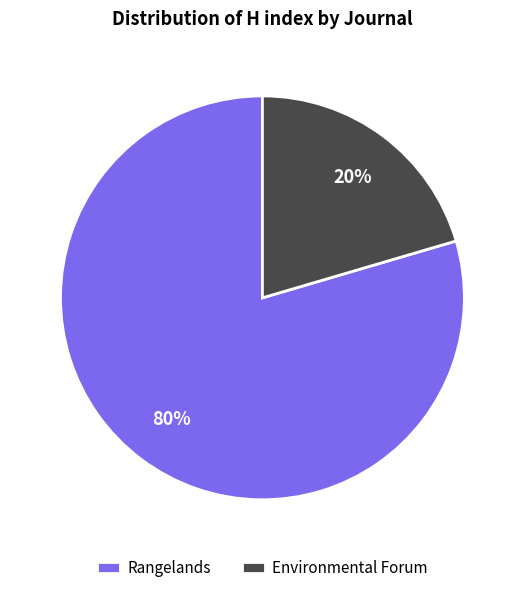

Count the number of slices in the pie.

2